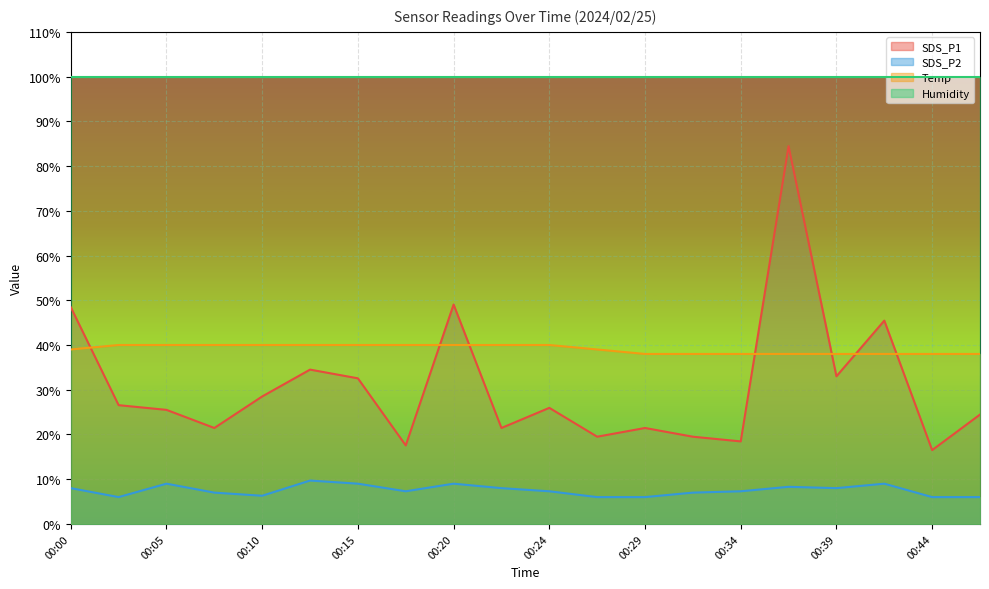

What is the difference between the maximum and minimum values in the SDS_P1 series?

68.0